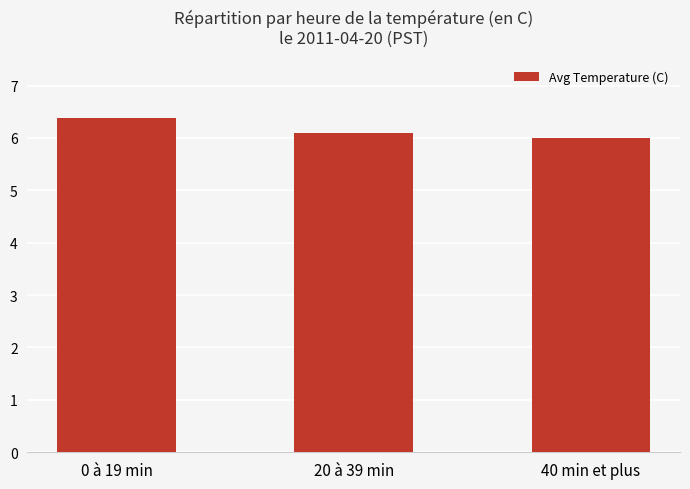

Reading left to right, transcribe all the data shown in this chart.

0 à 19 min=6.4	20 à 39 min=6.1	40 min et plus=6.0